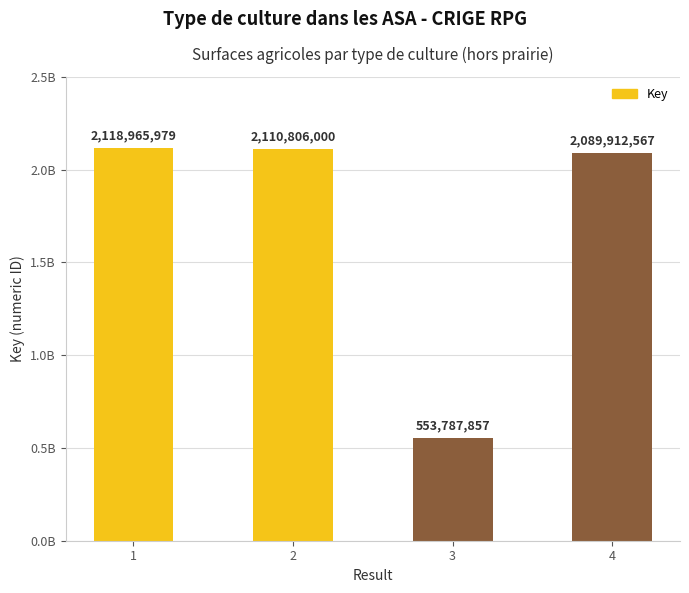

Are the bars horizontal?

No